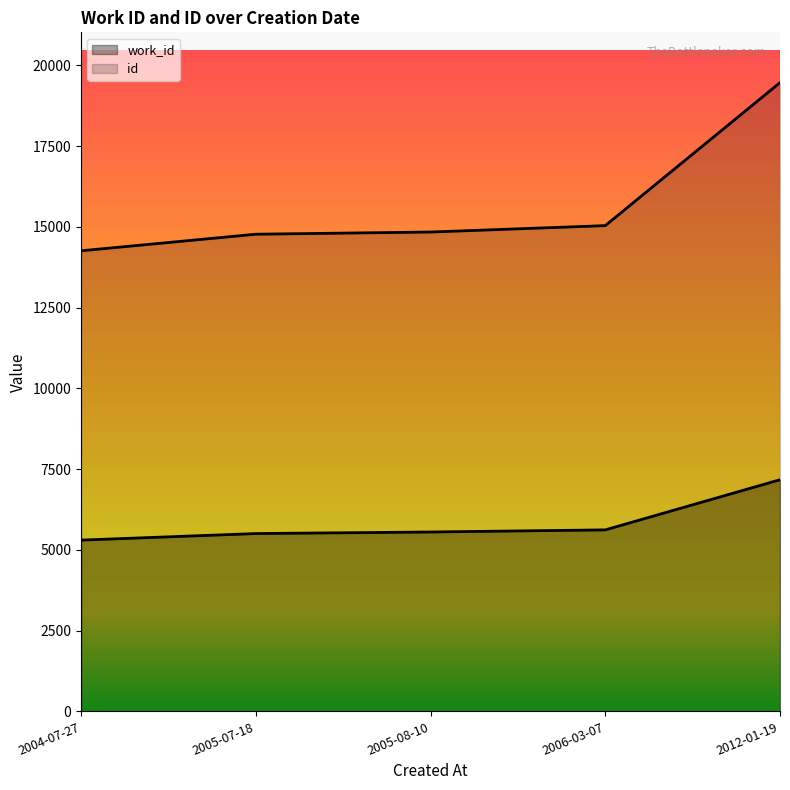

How many values in the id series exceed 14838?

2